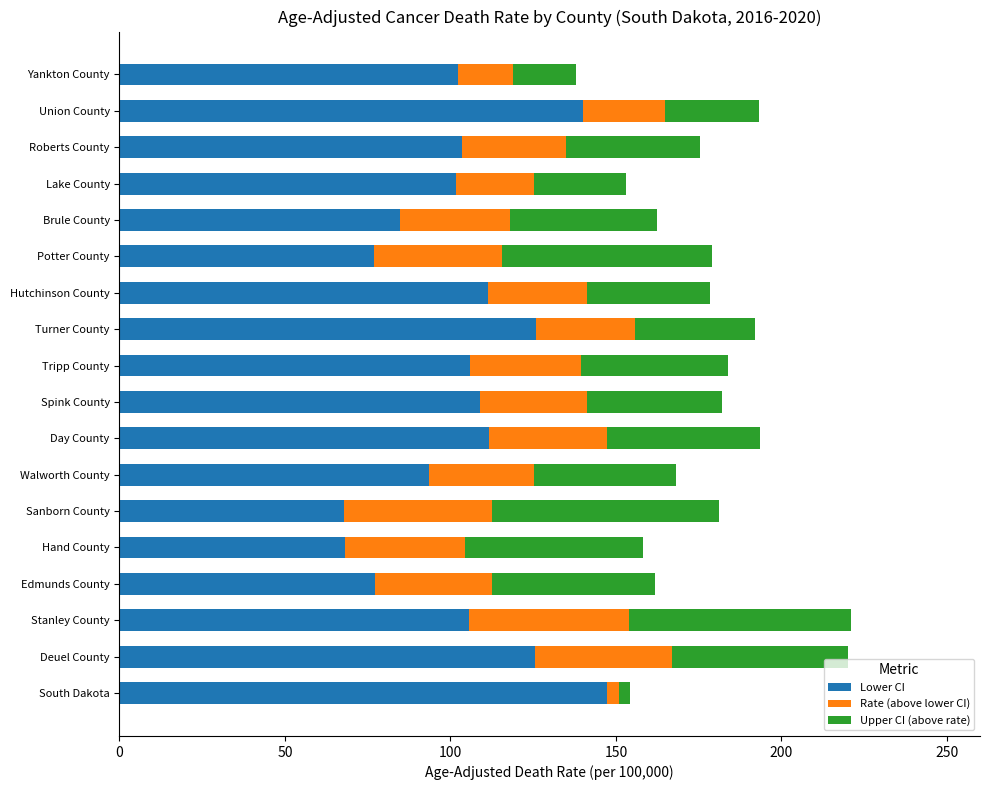

What is the total value across all series at Day County?

193.5